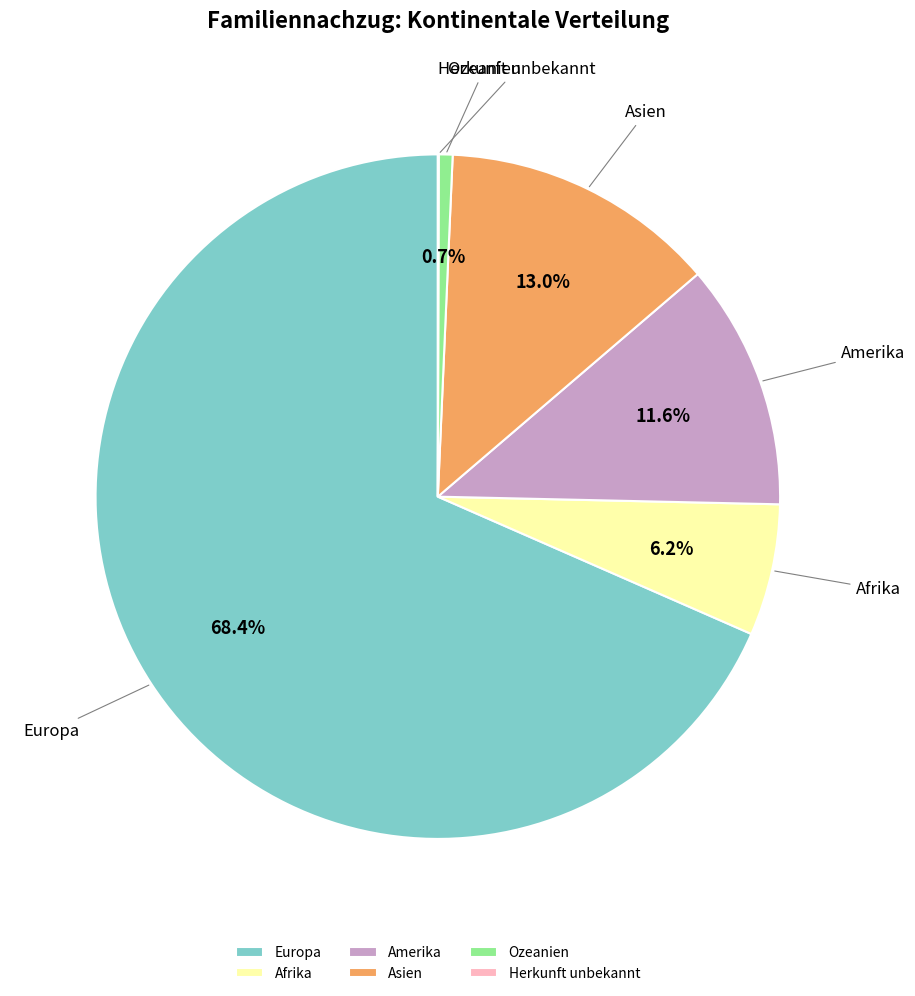

To the nearest percent, what portion does Afrika represent?

6%